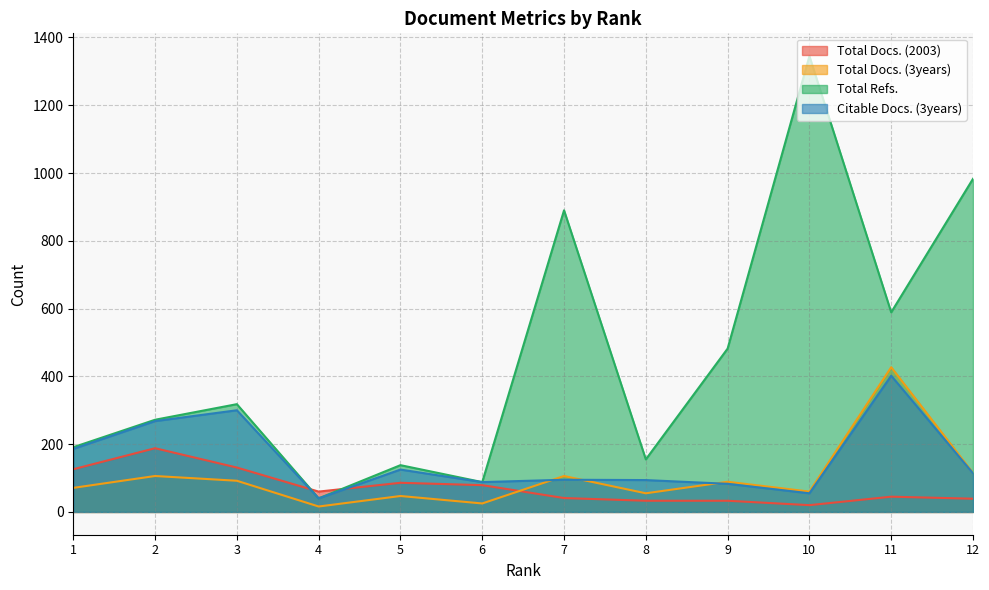

At which category does the chart reach its peak across all series?

10